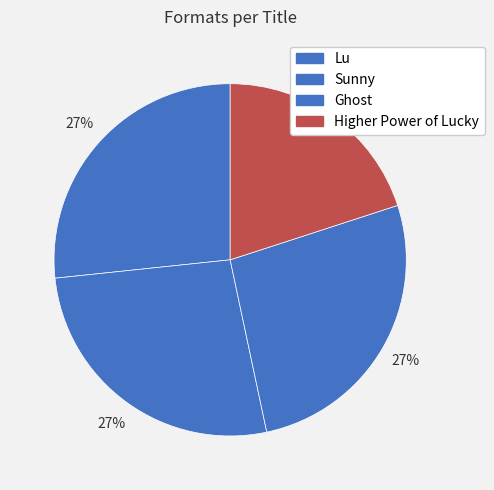

Does Ghost account for over 50% of the chart?

No